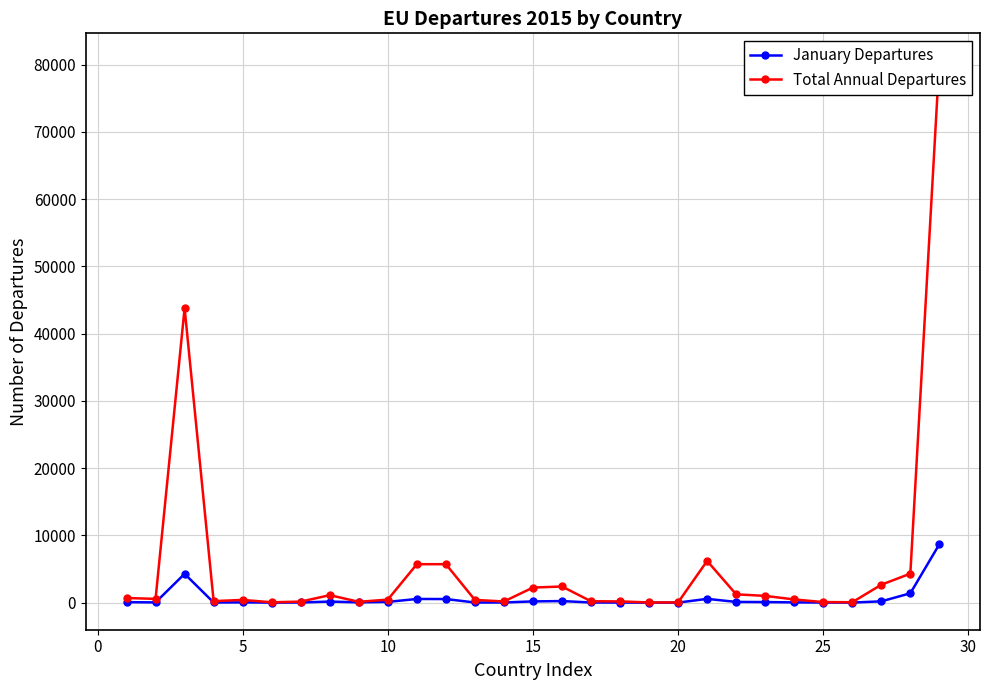

True or false: January Departures and Total Annual Departures cross at least once.

False